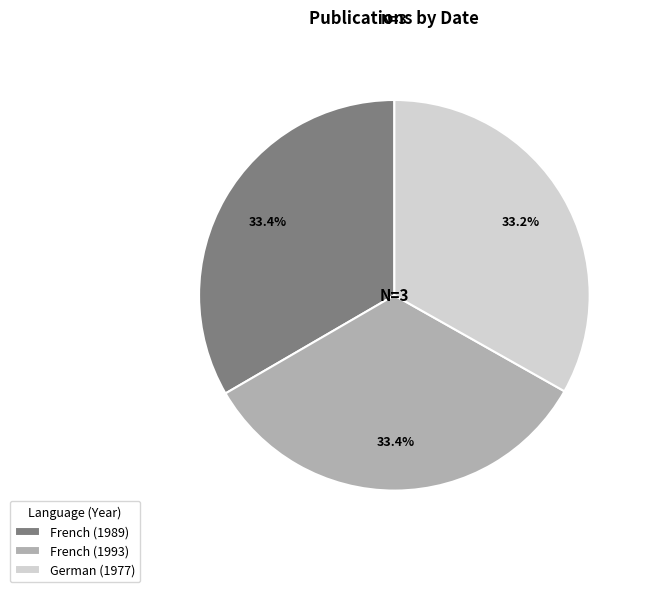

Does French (1993) represent more than half of the total?

No